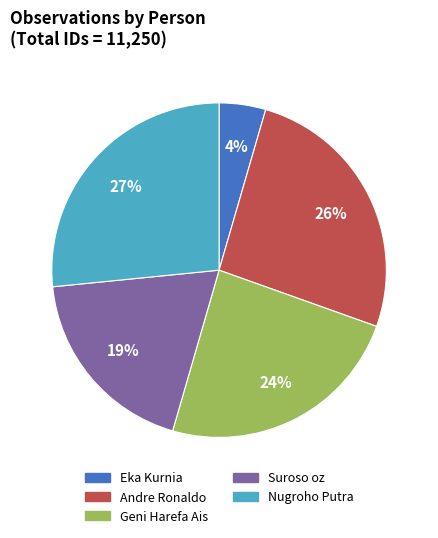

Do Eka Kurnia and Suroso oz together represent more than half of the pie?

No